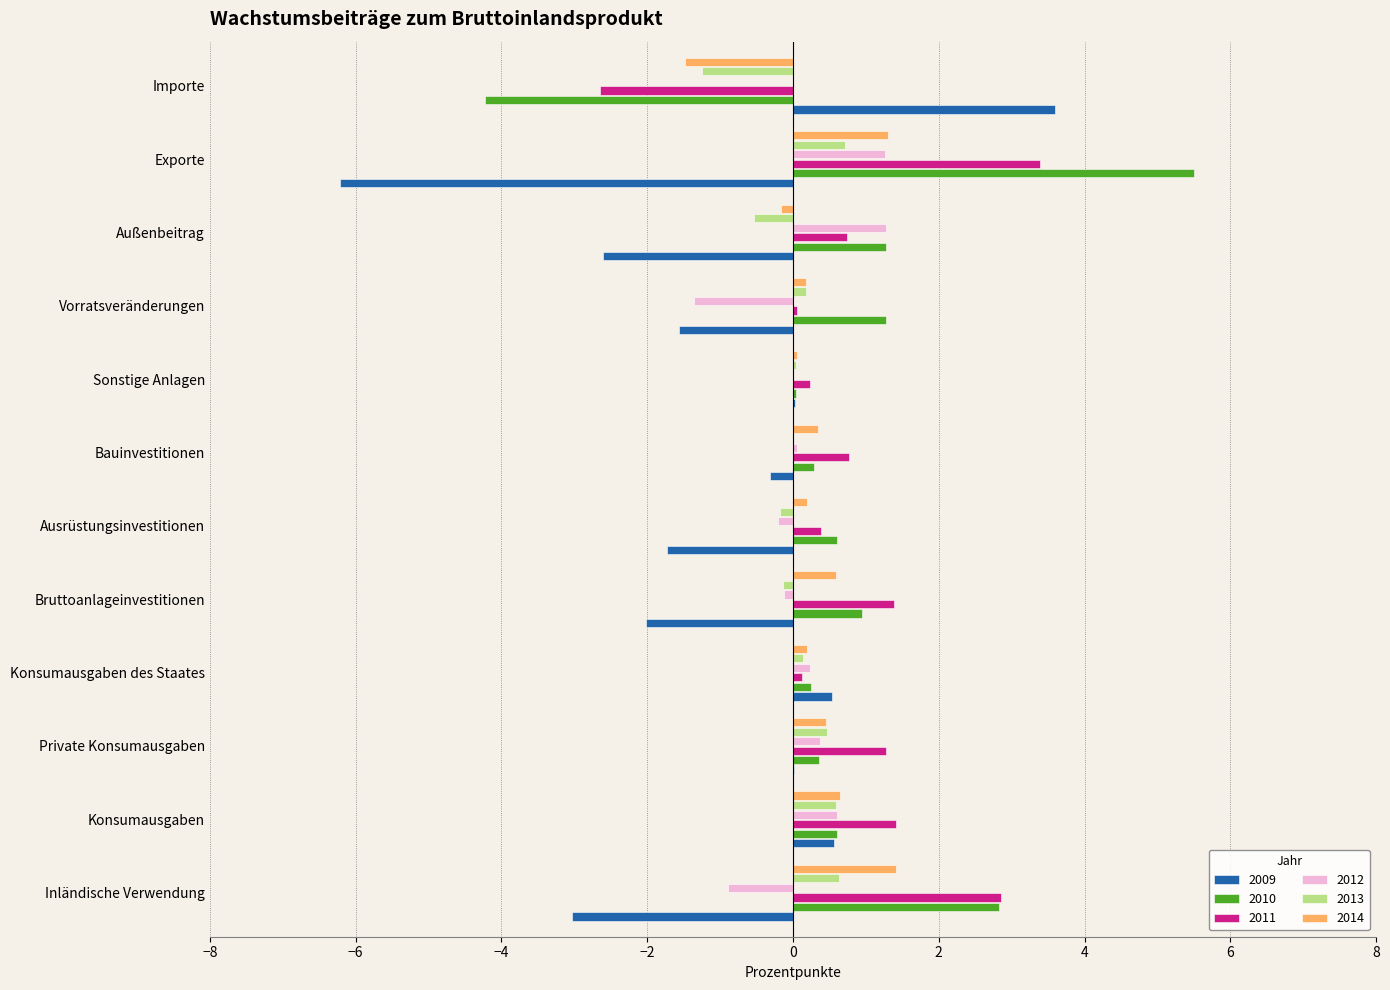

Which label corresponds to the largest value in the chart?

Exporte